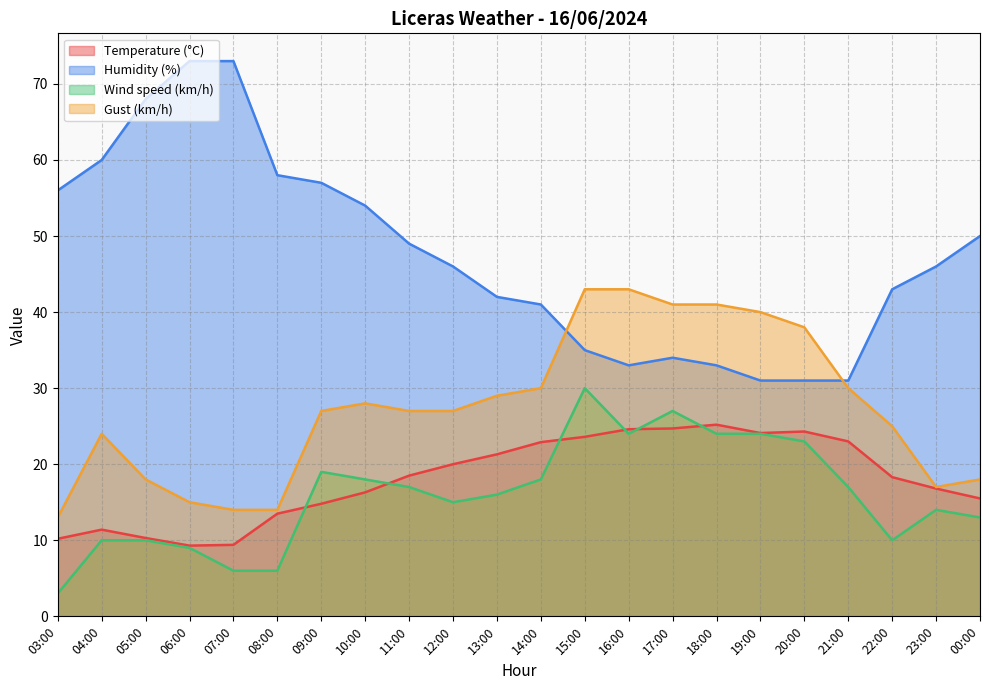

Which series has the largest total across all categories?

Humidity (%)